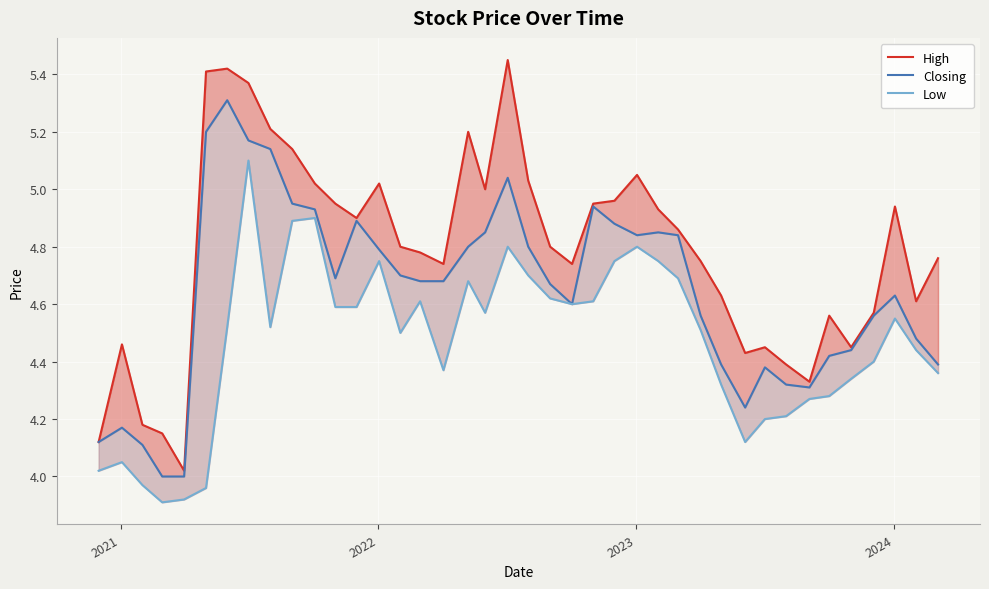

Is the value of Closing at 37 greater than the value of Low at 19?

No